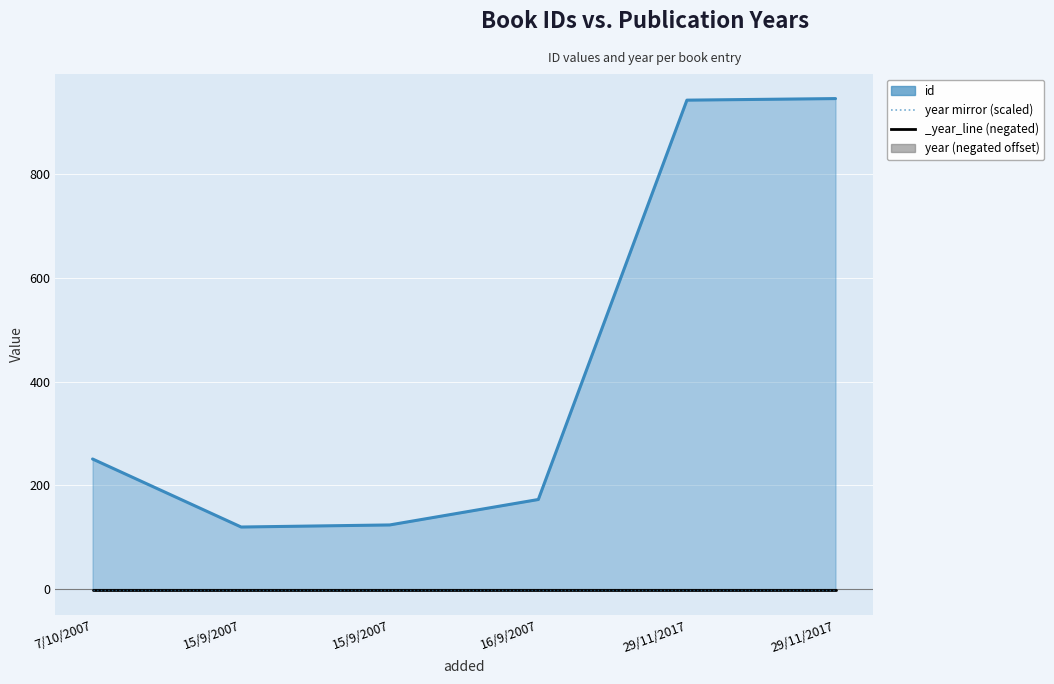

Where does the data first go above 251?

29/11/2017